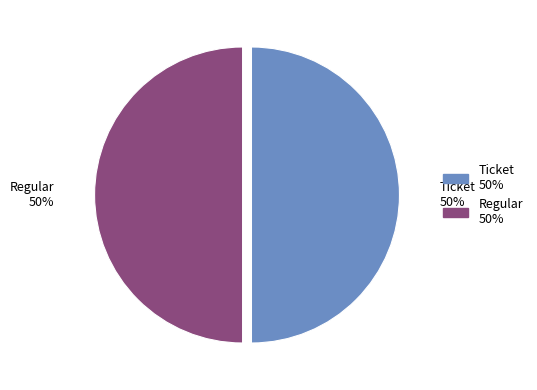

What percentage is the Ticket slice, to the nearest percent?

50%